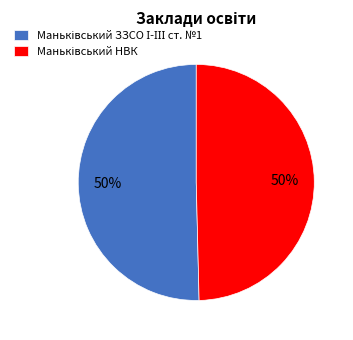

To the nearest percent, what is the average slice percentage?

50%